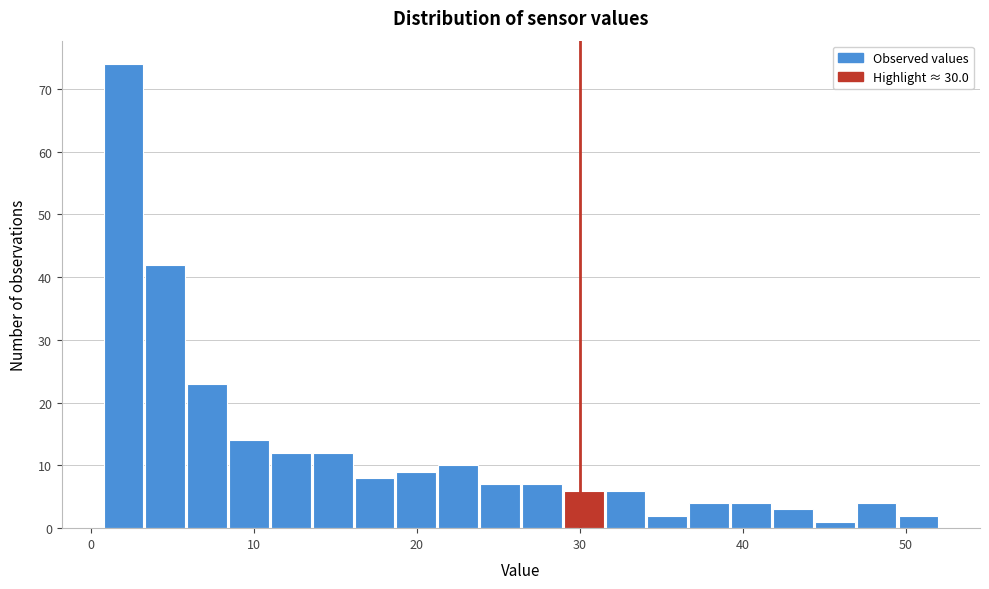

Read against the x-axis, roughly where is the centre of the tallest bar?

2